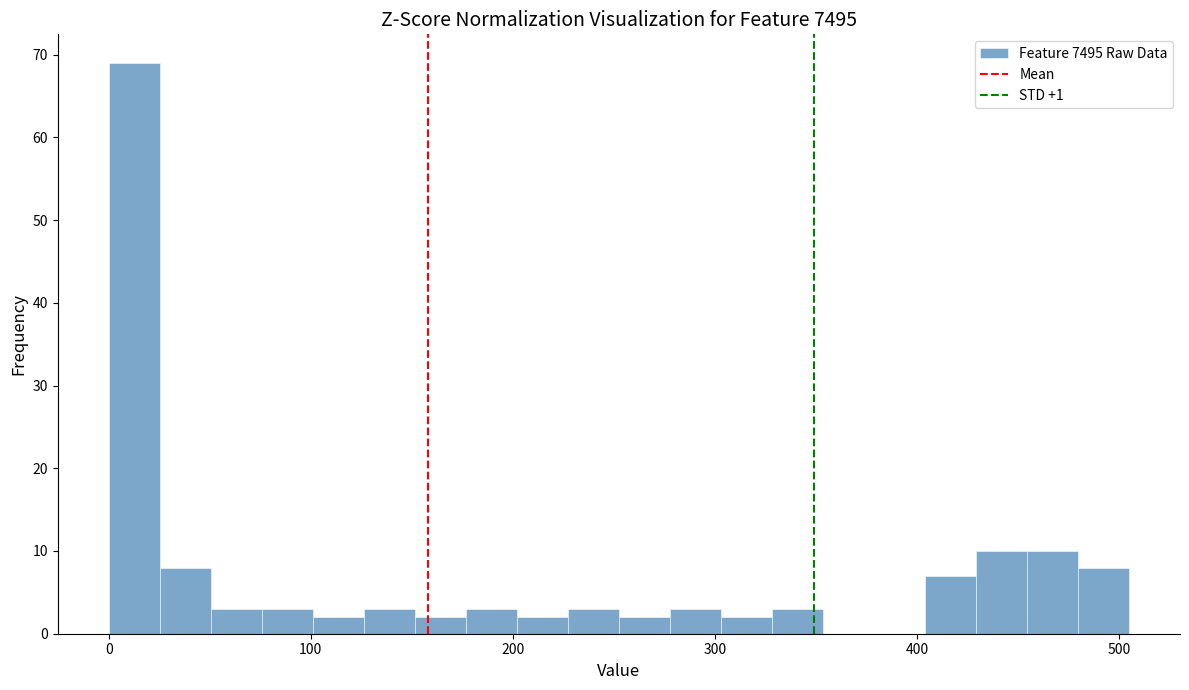

Around what value on the x-axis is the tallest bar? Give the approximate position of its centre, as read against the axis.

10